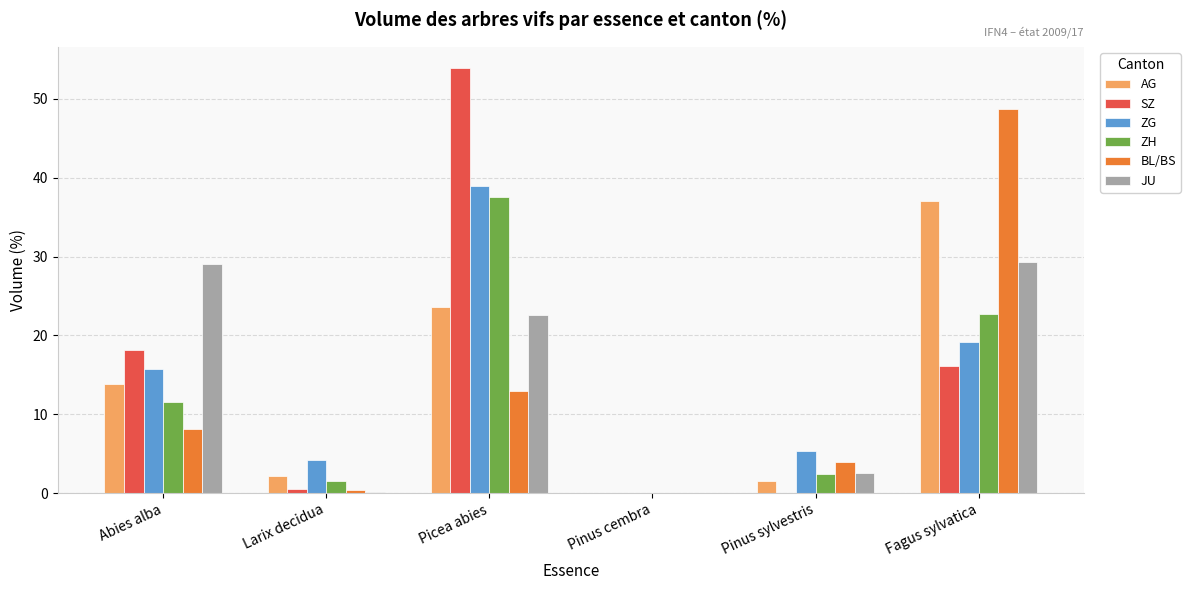

What is the maximum value for ZH?

37.6